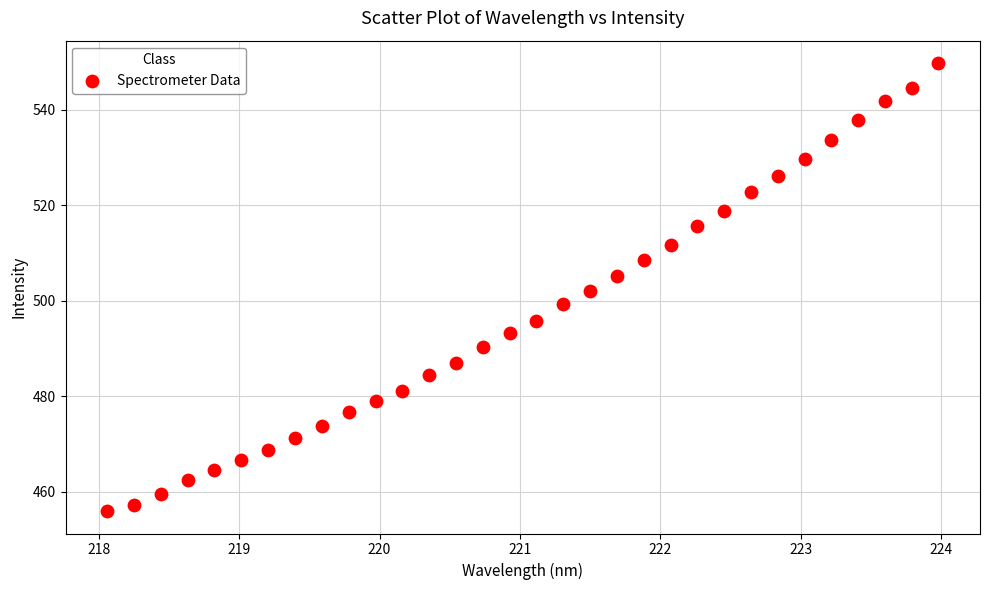

What is the range of Y values (max minus min)?

93.8